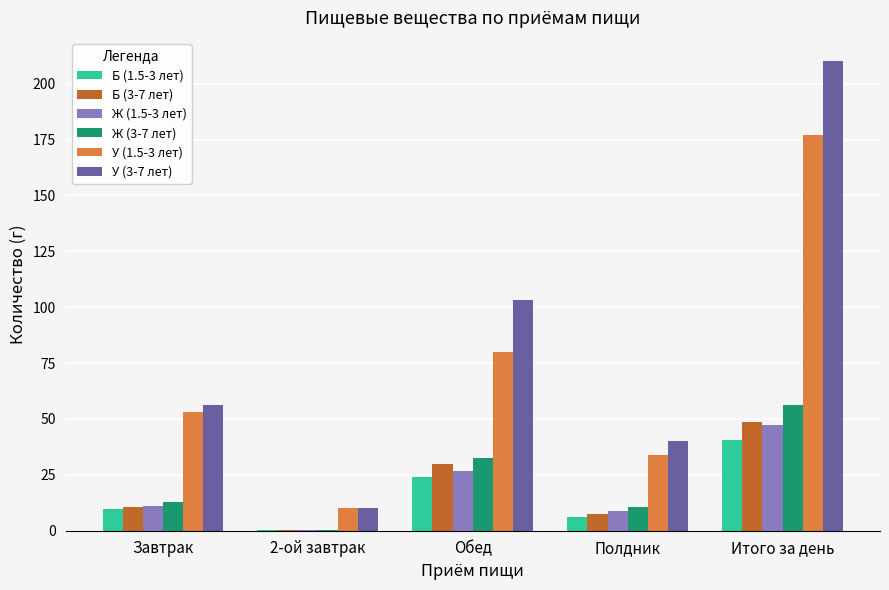

Which series has the largest total across all categories?

У (3-7 лет)